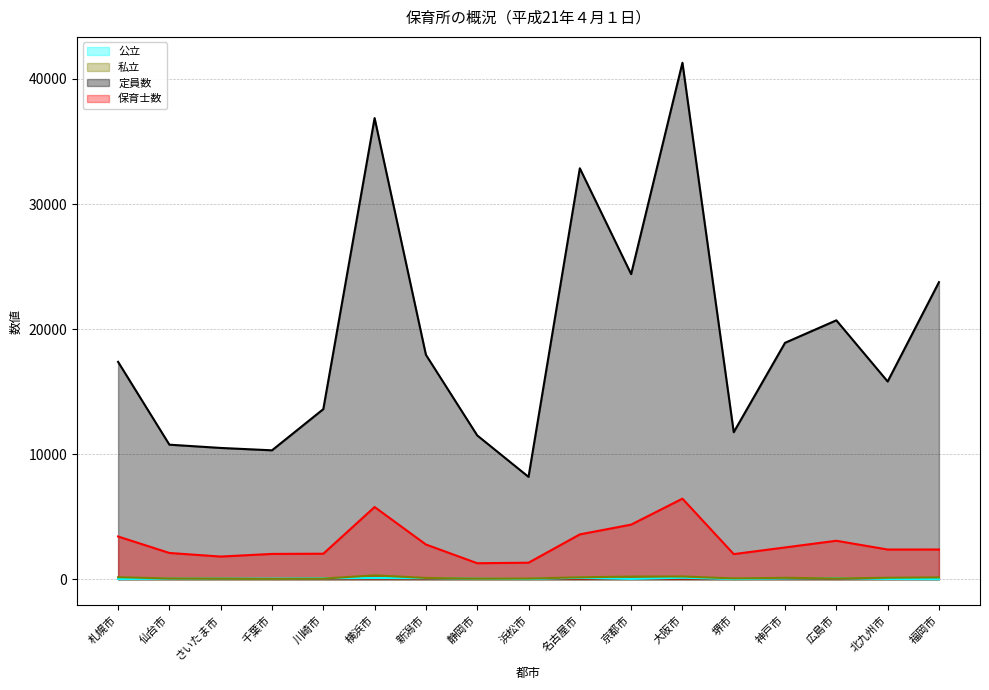

What is the greatest value displayed?

41296